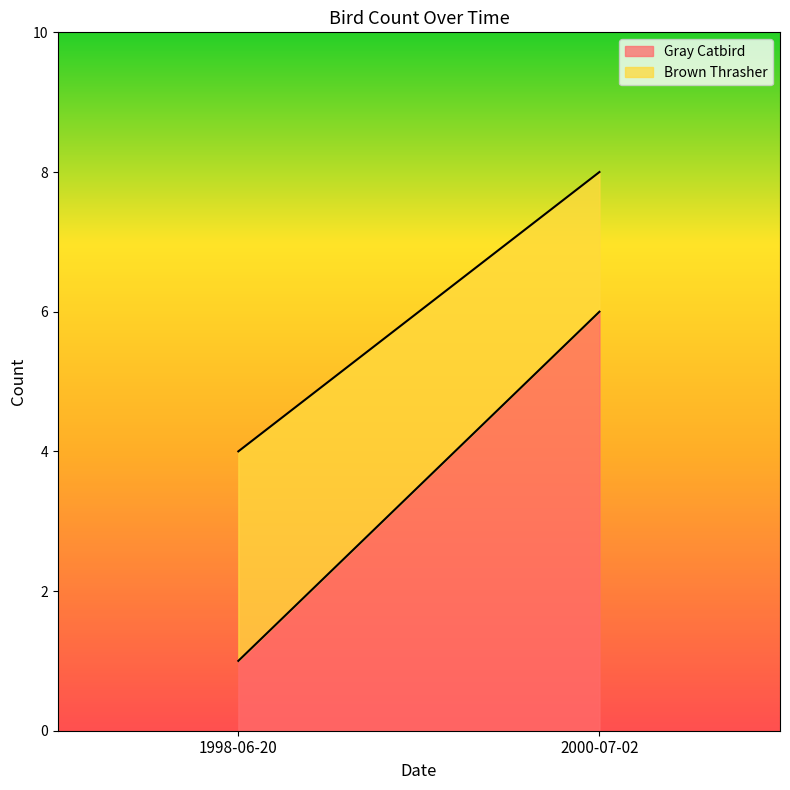

Reading left to right, extract all data points from this chart.

Gray Catbird: 1	6
Brown Thrasher: 3	2